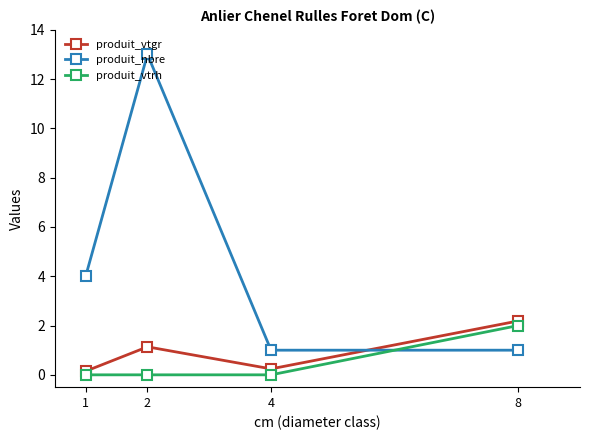

Is it true that produit_nbre equals 1.0 at 4?

True